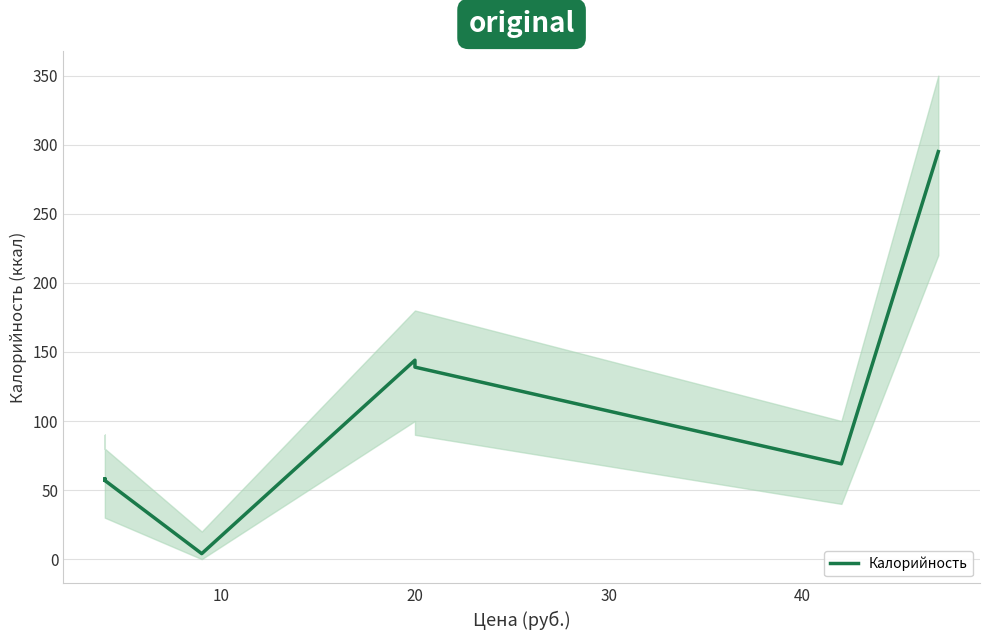

Reading right to left, transcribe all the data shown in this chart.

295	69	139	144	4	57	58	57	58